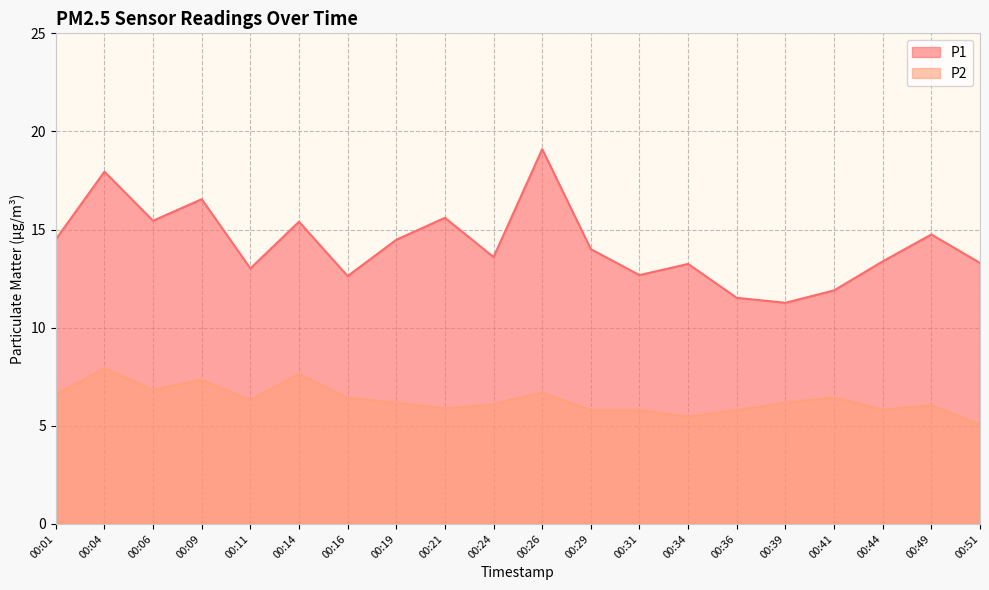

Which series changed the most between 00:09 and 00:11?

P1